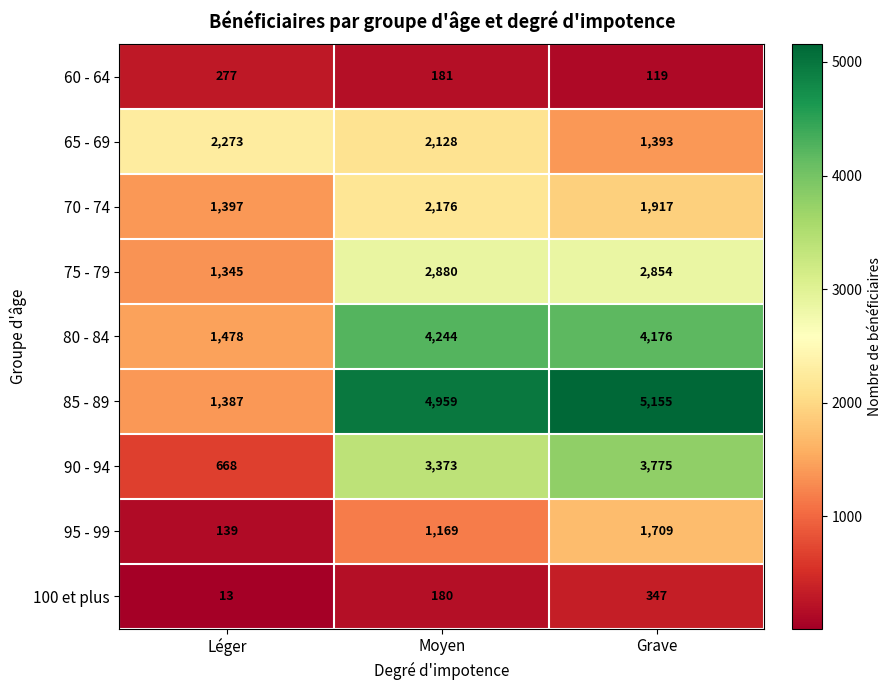

At how many categories does at least one series exceed 322?

3